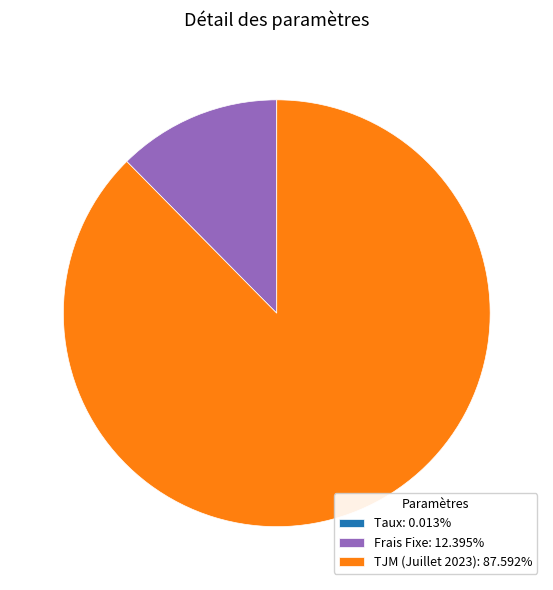

Does any single category account for the majority?

Yes